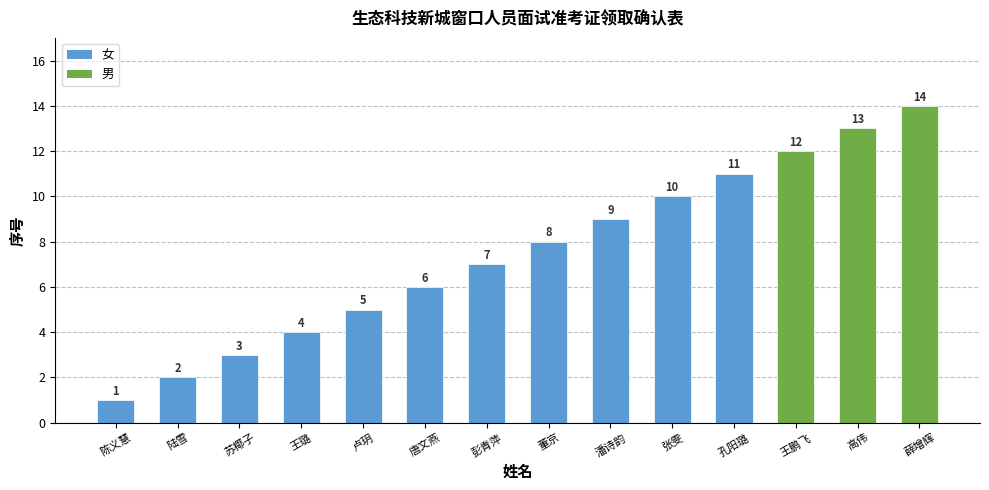

How many data points are less than 8?

7